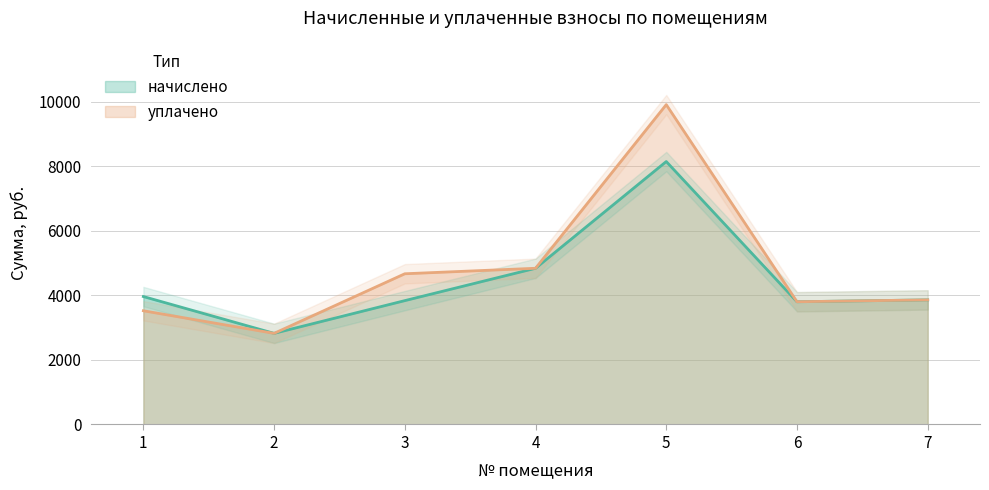

How many data points does each series have?

7